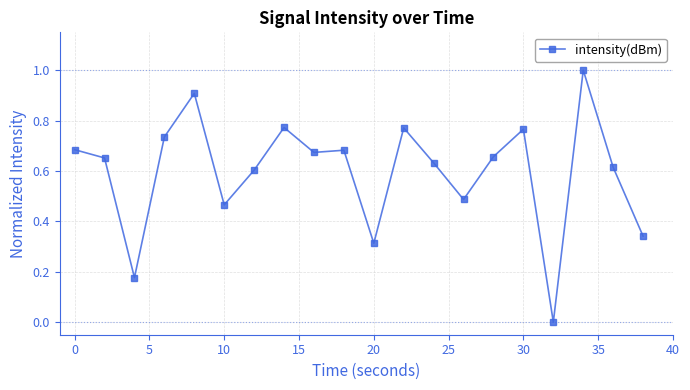

What is the greatest value displayed?

1.0